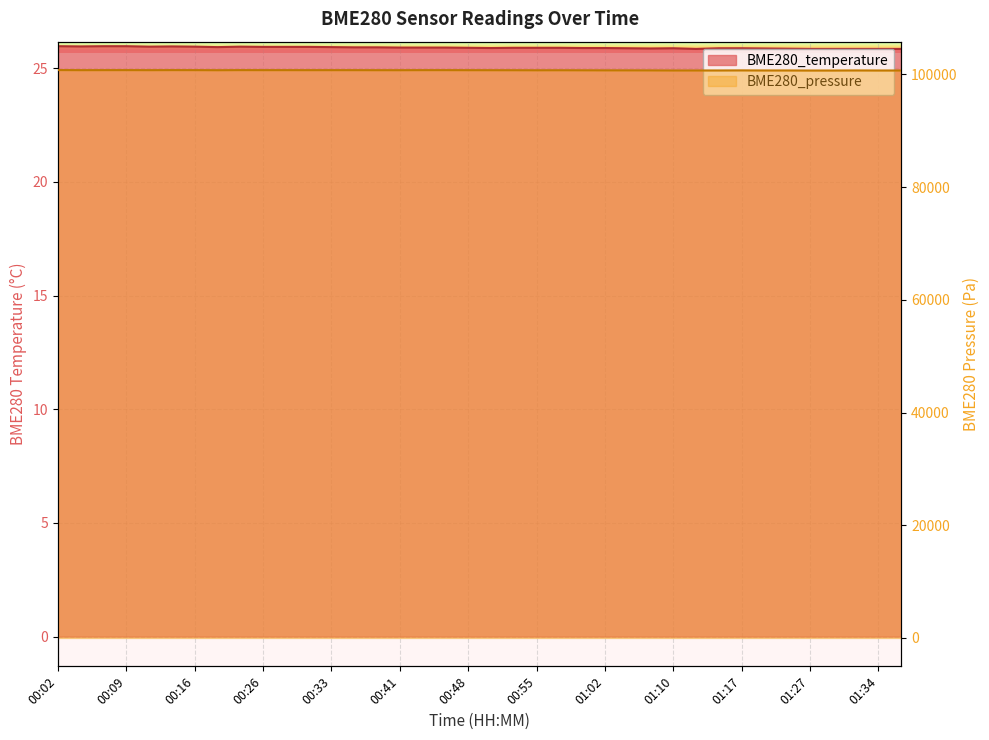

True or false: BME280_temperature and BME280_pressure intersect in this chart.

False